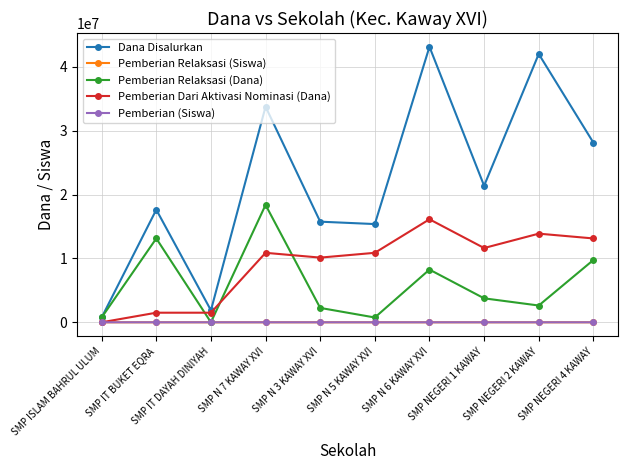

What is the maximum value for Pemberian Relaksasi (Dana)?

18375000